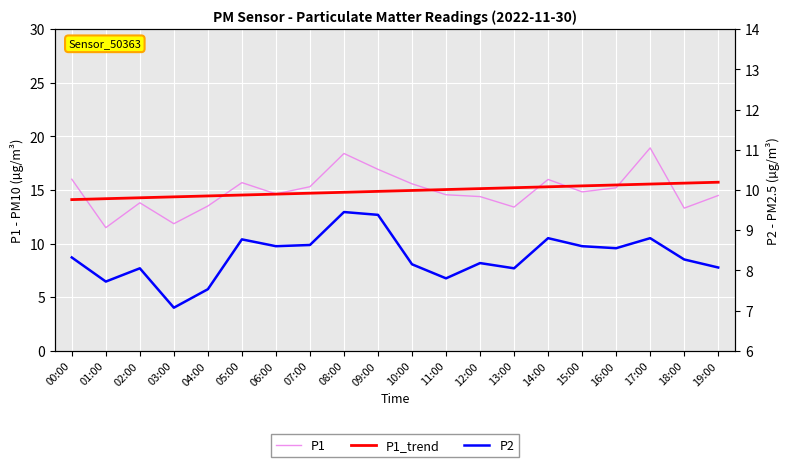

The P1 series shows 15.2 at 16:00. True or false?

True